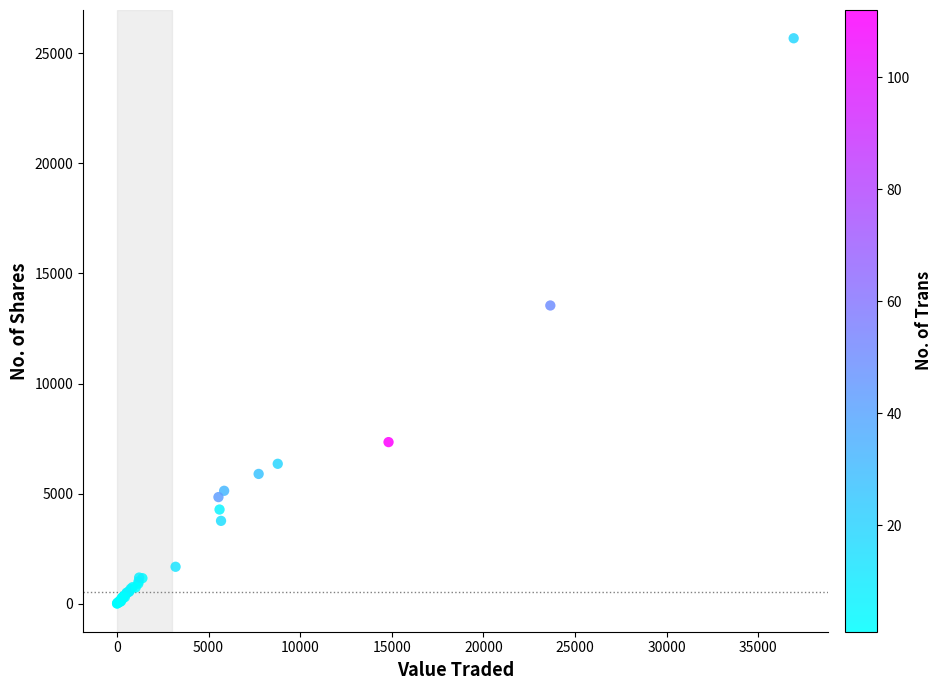

What Y value in the scatter plot is closest to 12845?

13543